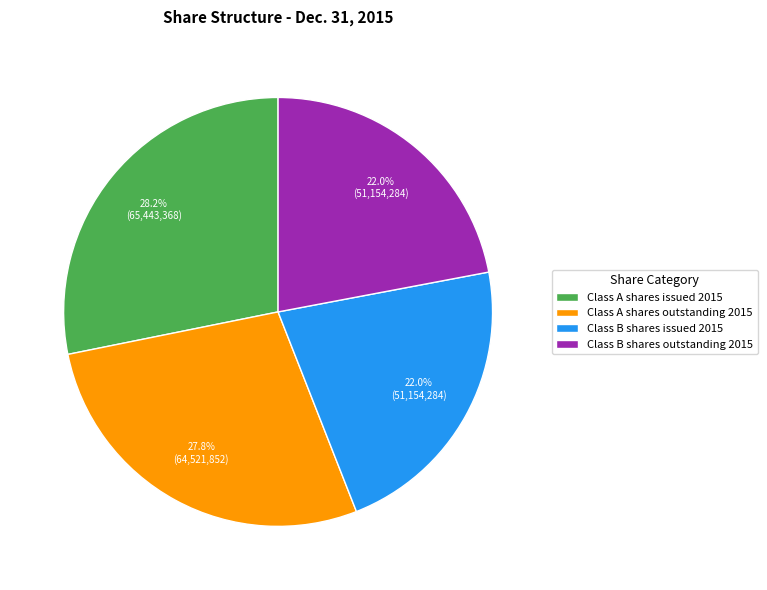

The Class A shares outstanding 2015 slice represents 34% of the pie. True or false?

False